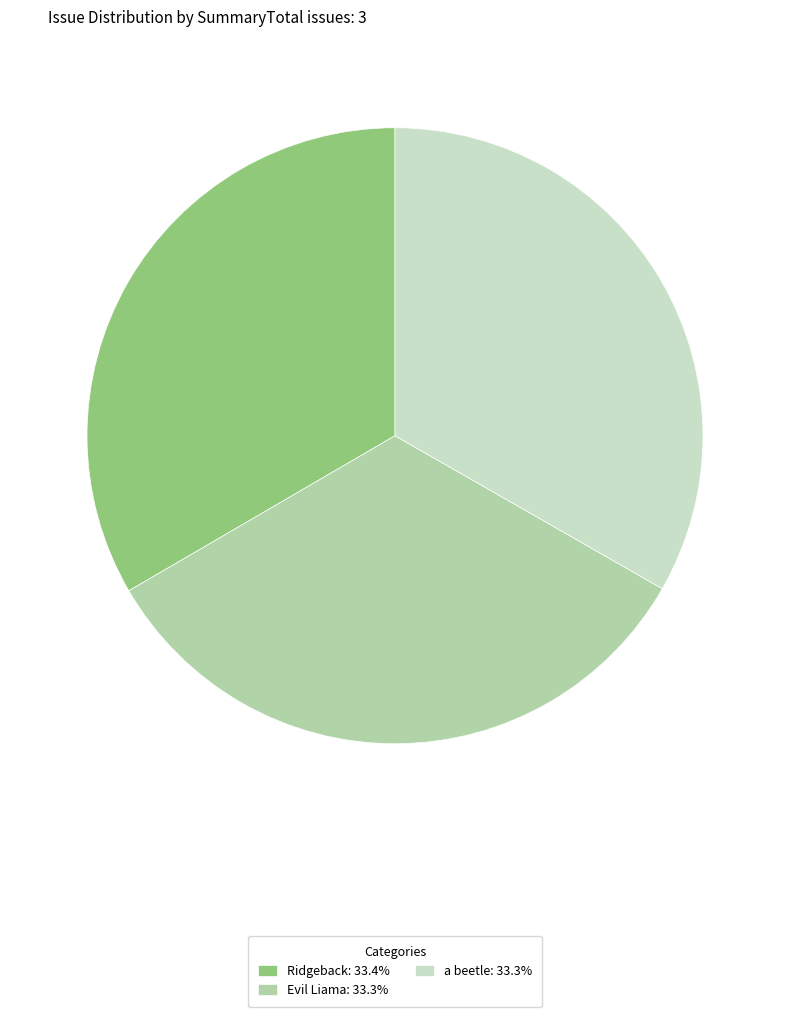

Approximately how many times larger is the value at a beetle: 33.3% compared to Ridgeback: 33.4%?

1.0